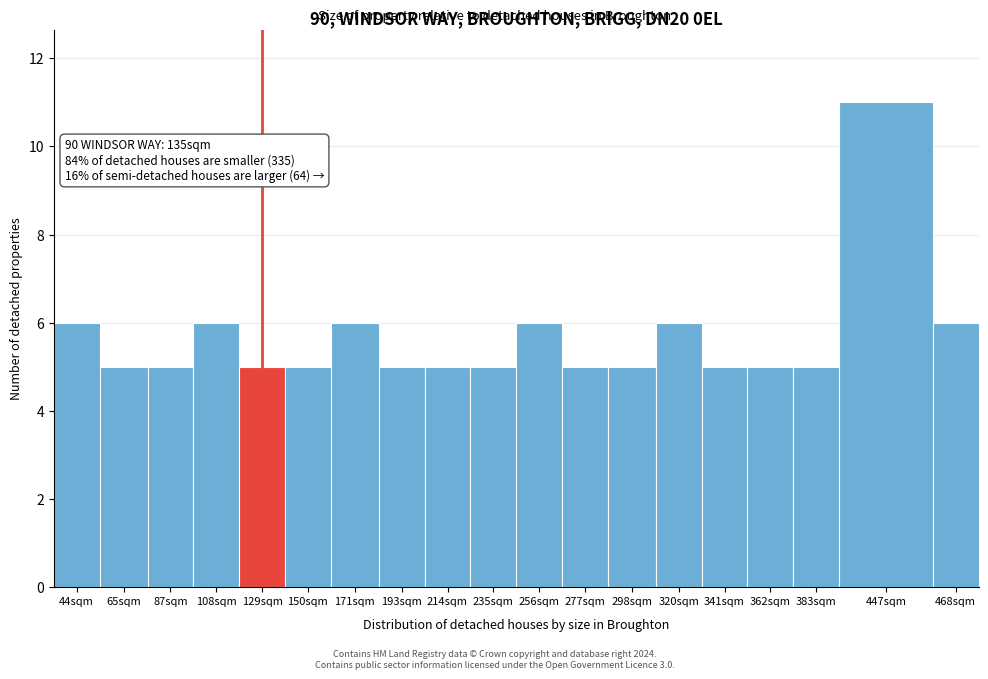

Reading left to right, transcribe all the data shown in this chart.

44sqm=6	65sqm=5	87sqm=5	108sqm=6	129sqm=5	150sqm=5	171sqm=6	193sqm=5	214sqm=5	235sqm=5	256sqm=6	277sqm=5	298sqm=5	320sqm=6	341sqm=5	362sqm=5	383sqm=5	447sqm=11	468sqm=6